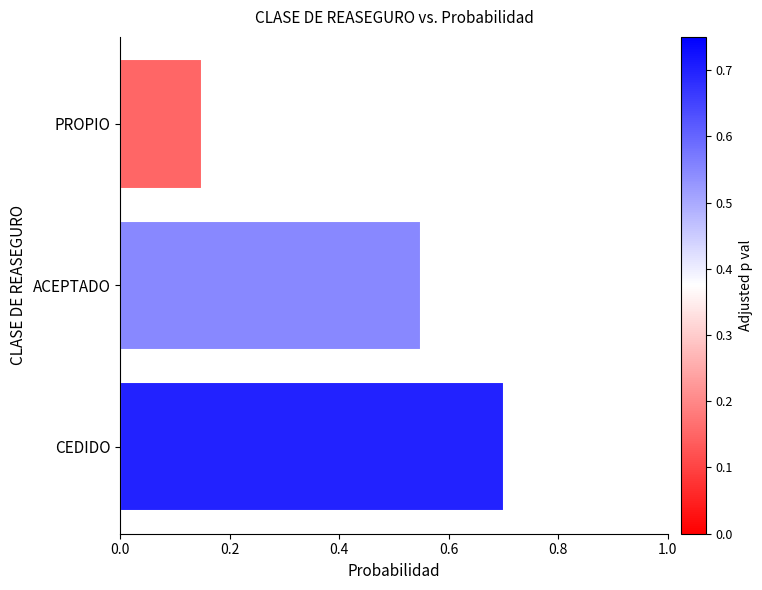

What is the sum of all values?

1.4